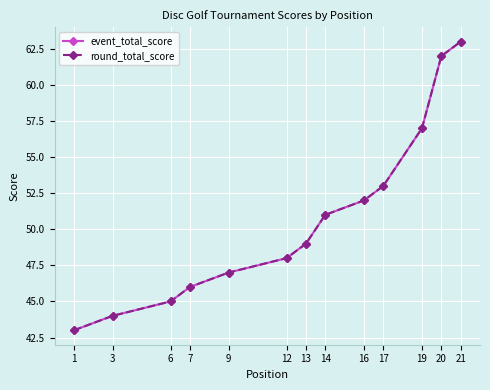

At which label does round_total_score first exceed 49?

14